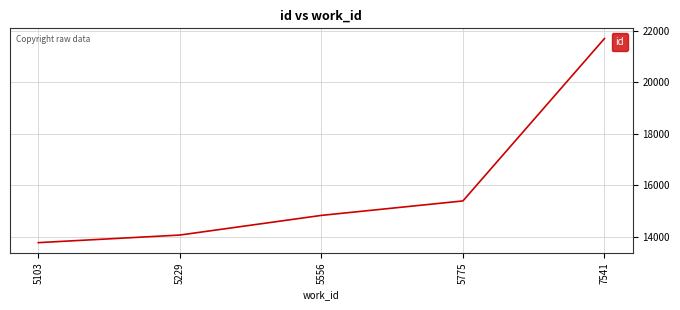

Is it true that the value at 5229 is 14081?

True